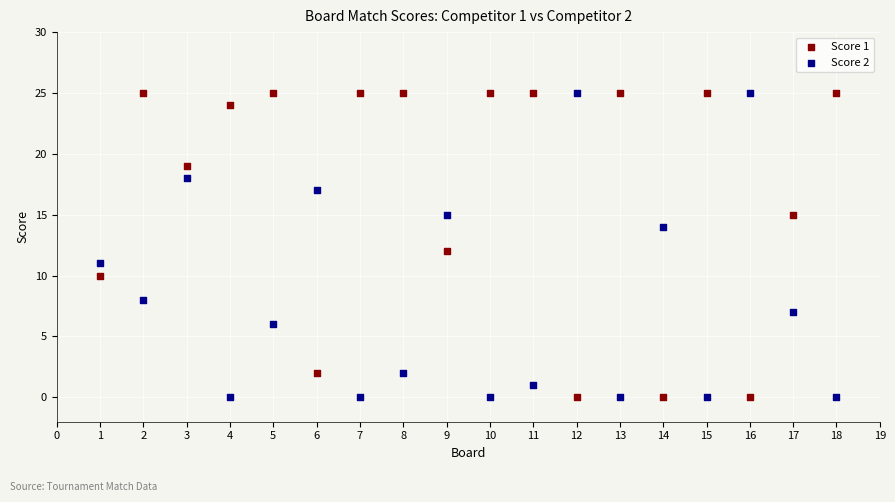

What is the X range (max minus min) for the scatter plot?

17